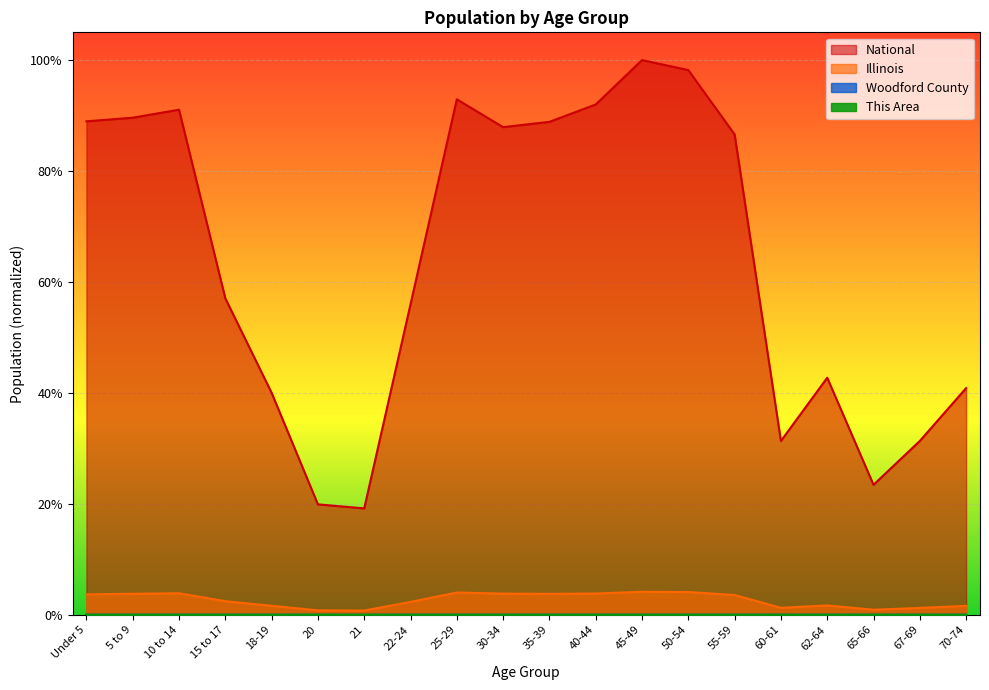

Which series has the largest total across all categories?

National